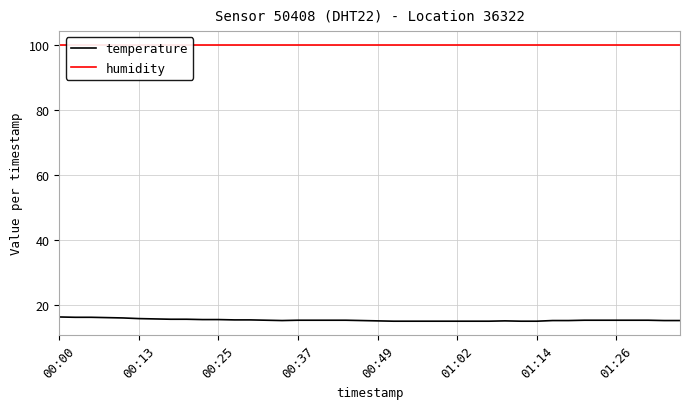

Count the number of categories in the chart.

40